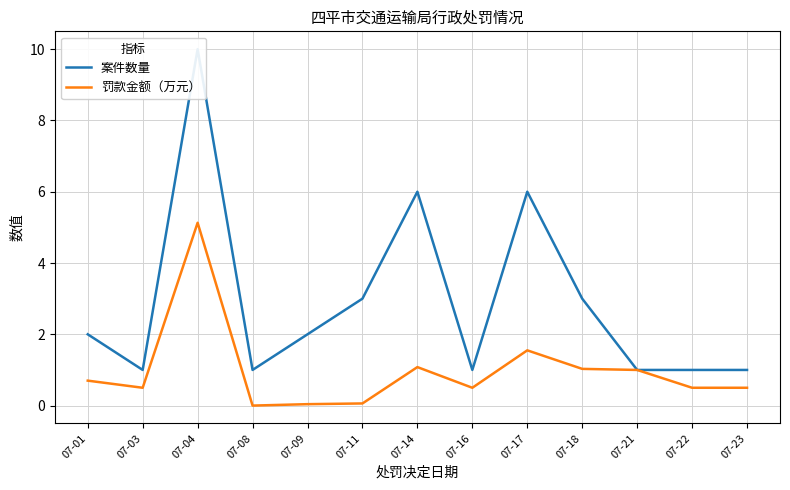

Which category has the highest value across all series?

07-04